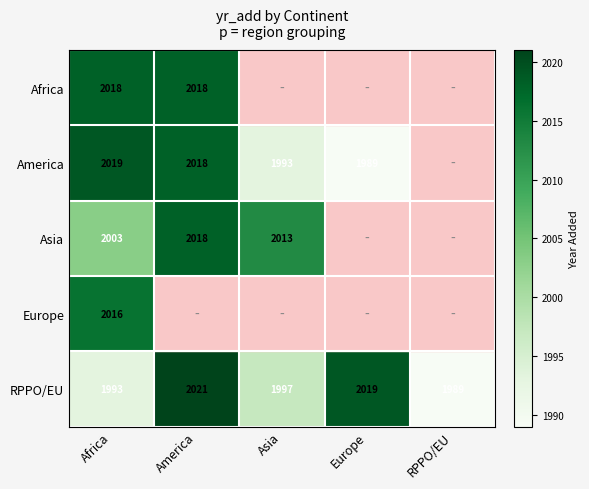

The value of Asia at America is 2018. True or false?

True